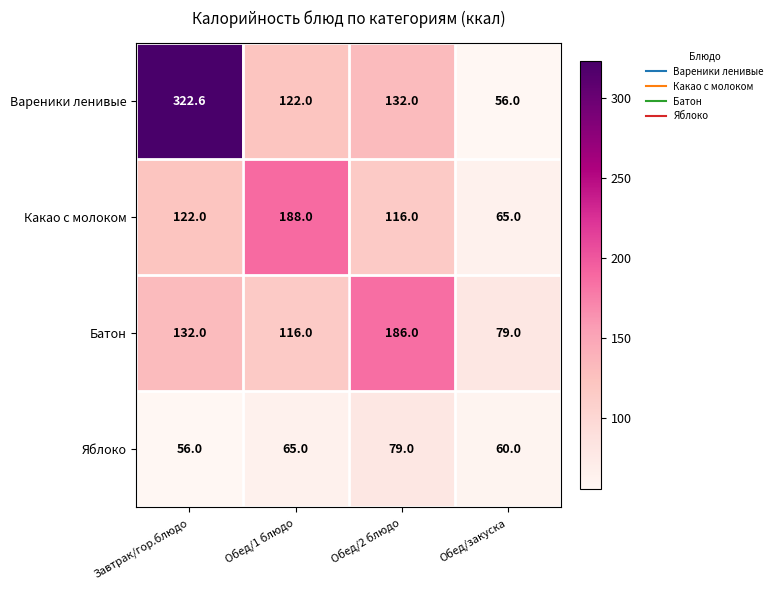

Which series has the largest range (max minus min)?

Вареники ленивые